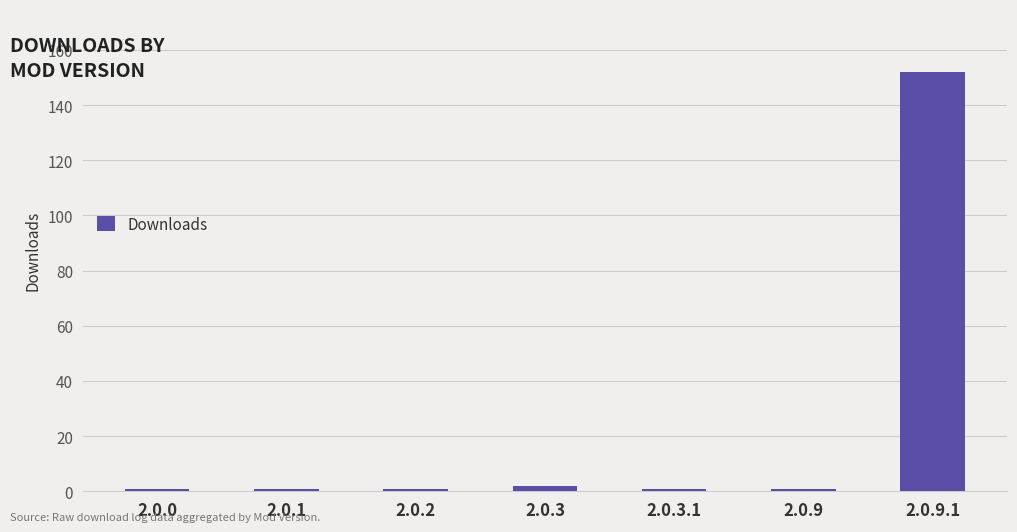

What is the label of the 3rd bar from the right?

2.0.3.1